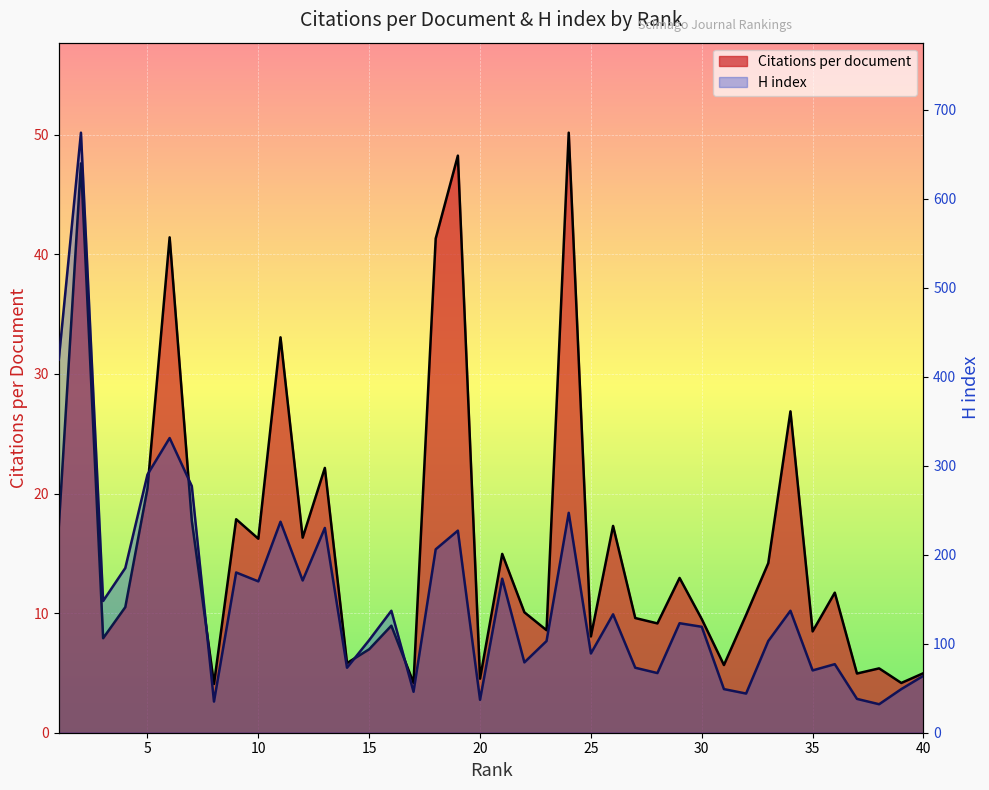

How many data points does each series have?

40